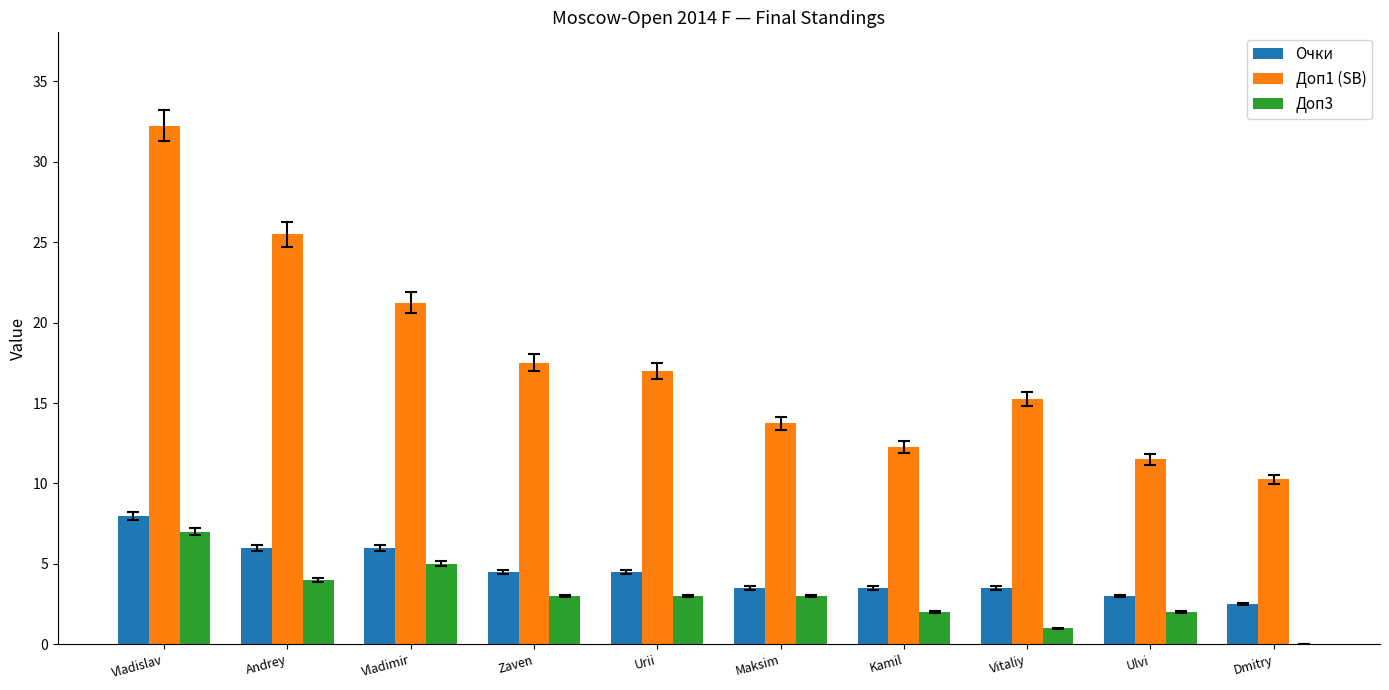

Is the value of Доп3 at Ulvi greater than the value of Очки at Maksim?

No